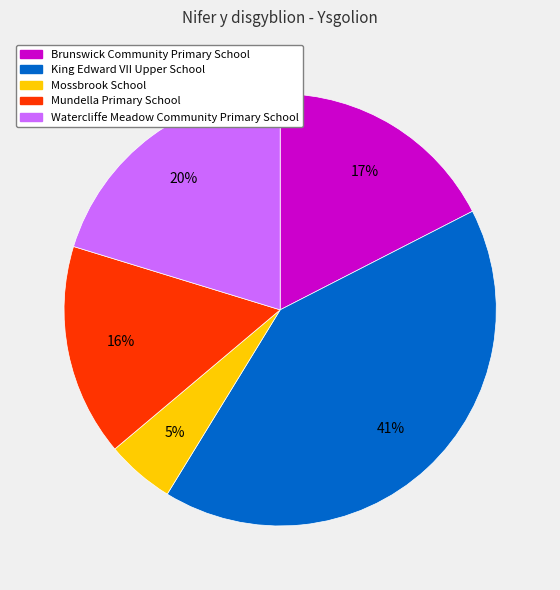

Which category has the smallest portion of the pie?

Mossbrook School